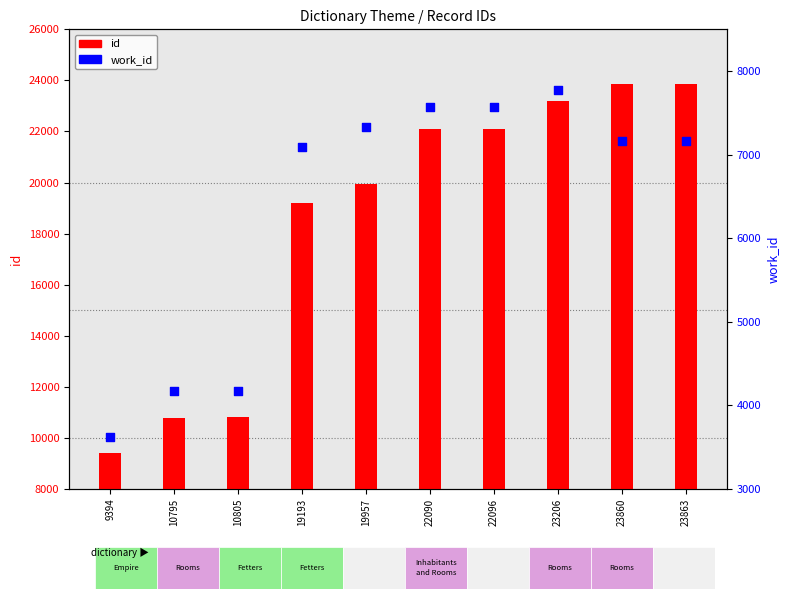

At how many categories does at least one series exceed 10439?

9